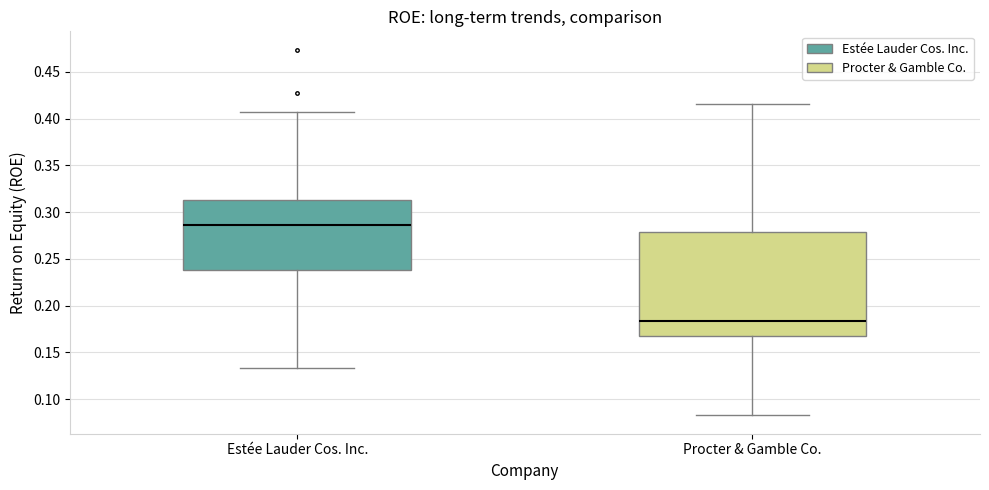

Which box's median line is the highest?

Estée Lauder Cos. Inc.